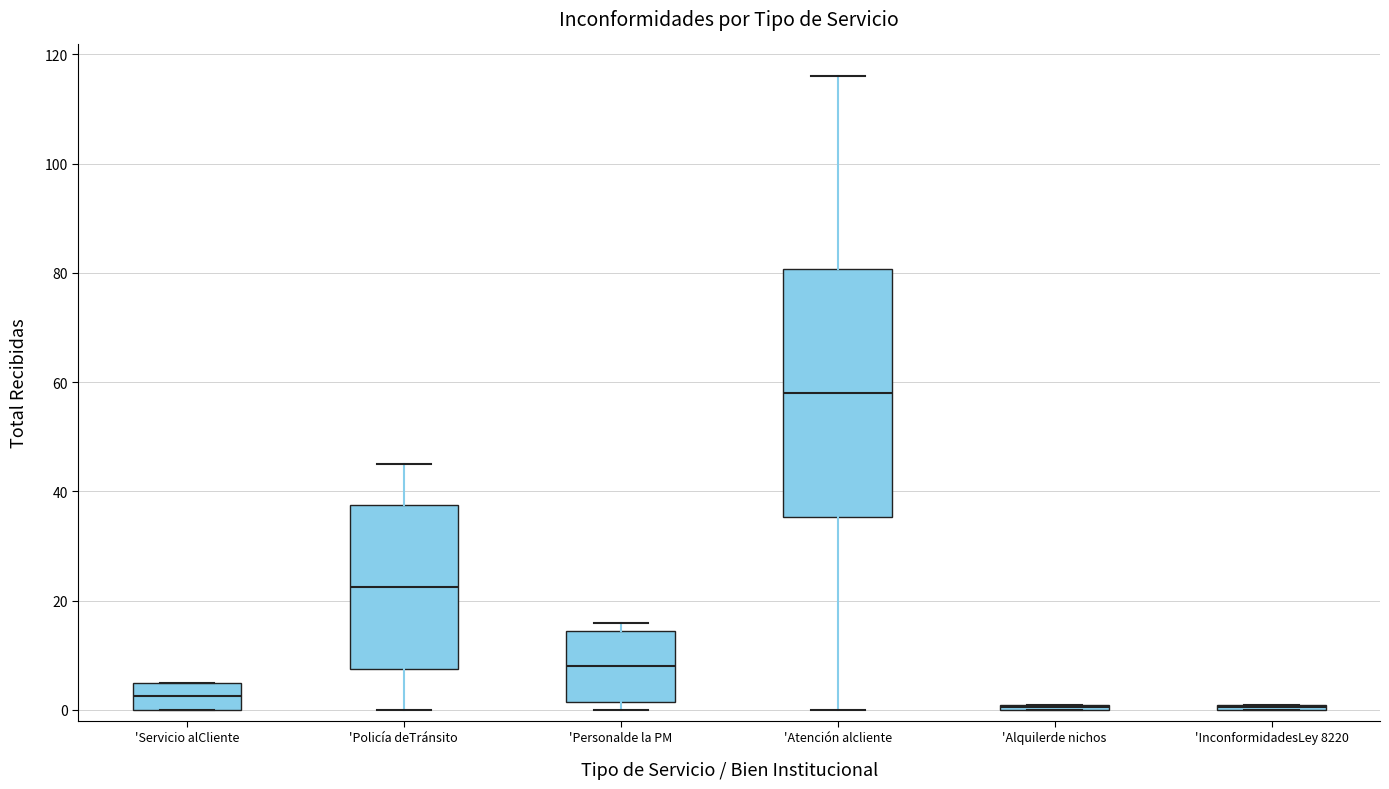

Which box's median line is the highest?

'Atención alcliente